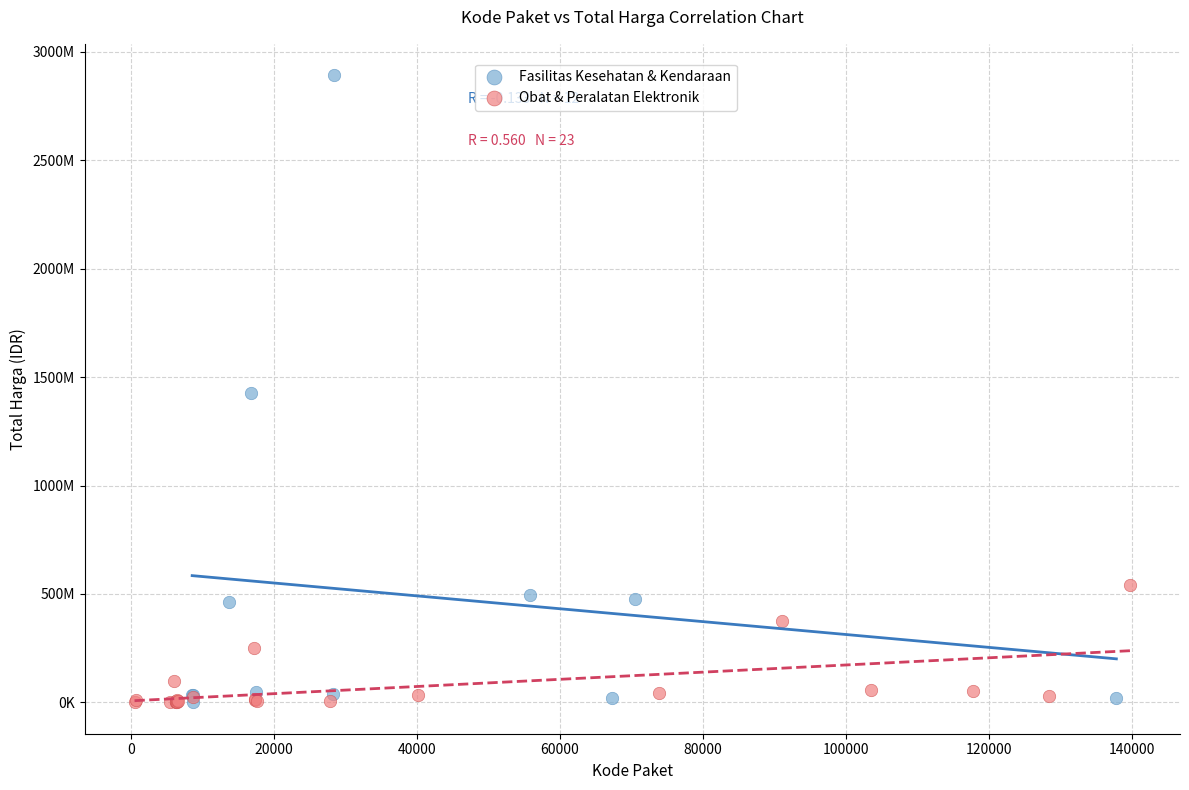

Which series has the widest spread of Y values?

Fasilitas Kesehatan & Kendaraan